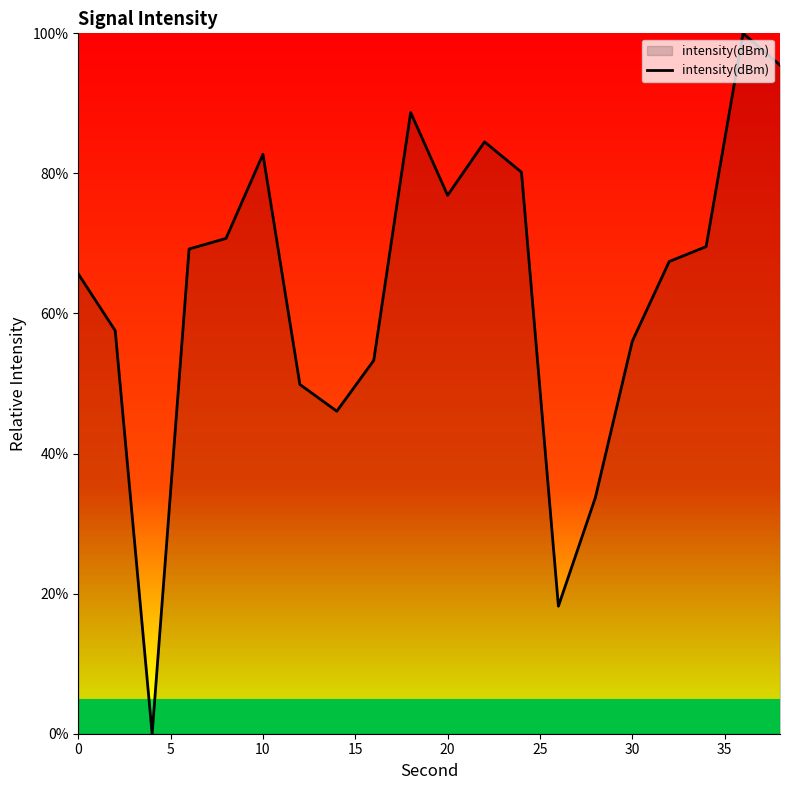

What is the difference between the maximum and minimum values?

100.0